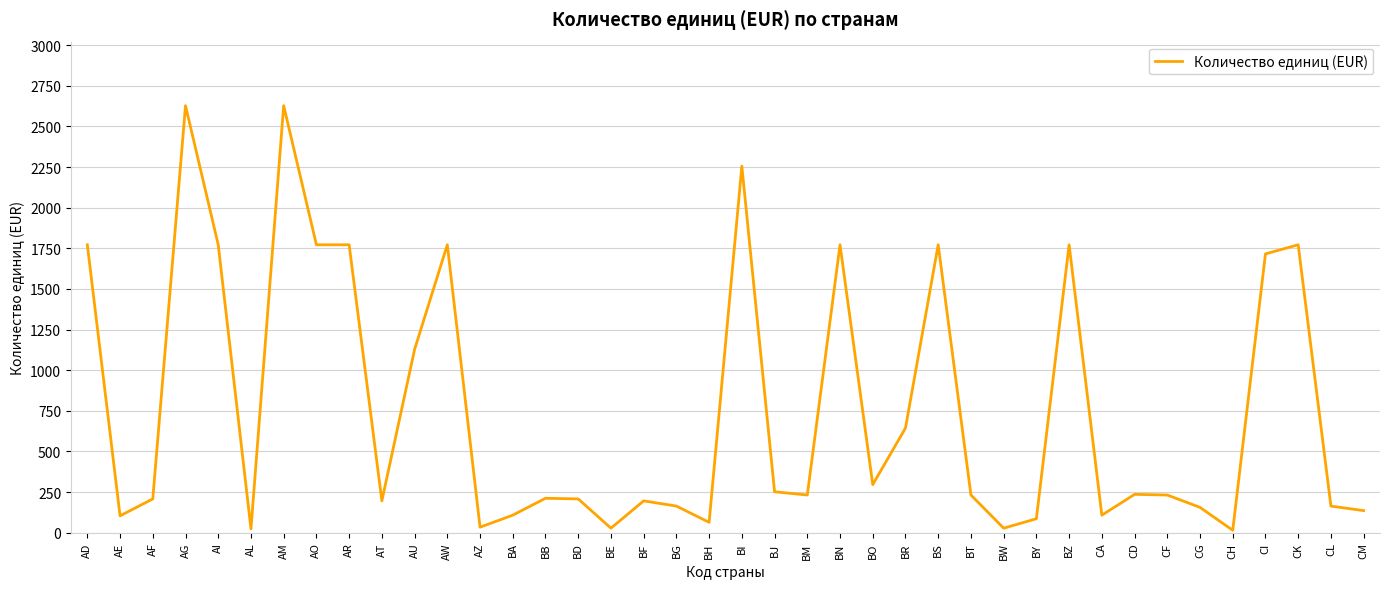

How many values are below 232?

19